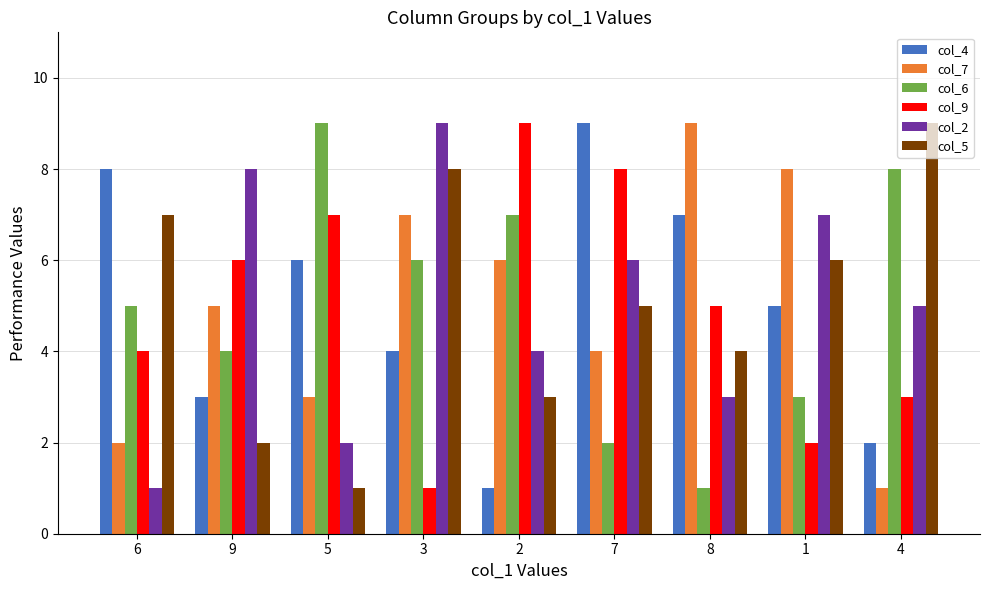

How many values in the col_6 series are below 5?

4